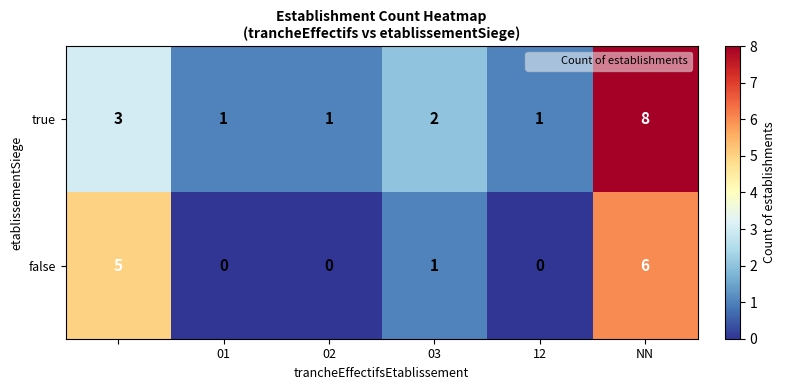

Reading left to right, list all the values displayed in this chart.

true: 3	1	1	2	1	8
false: 5	0	0	1	0	6